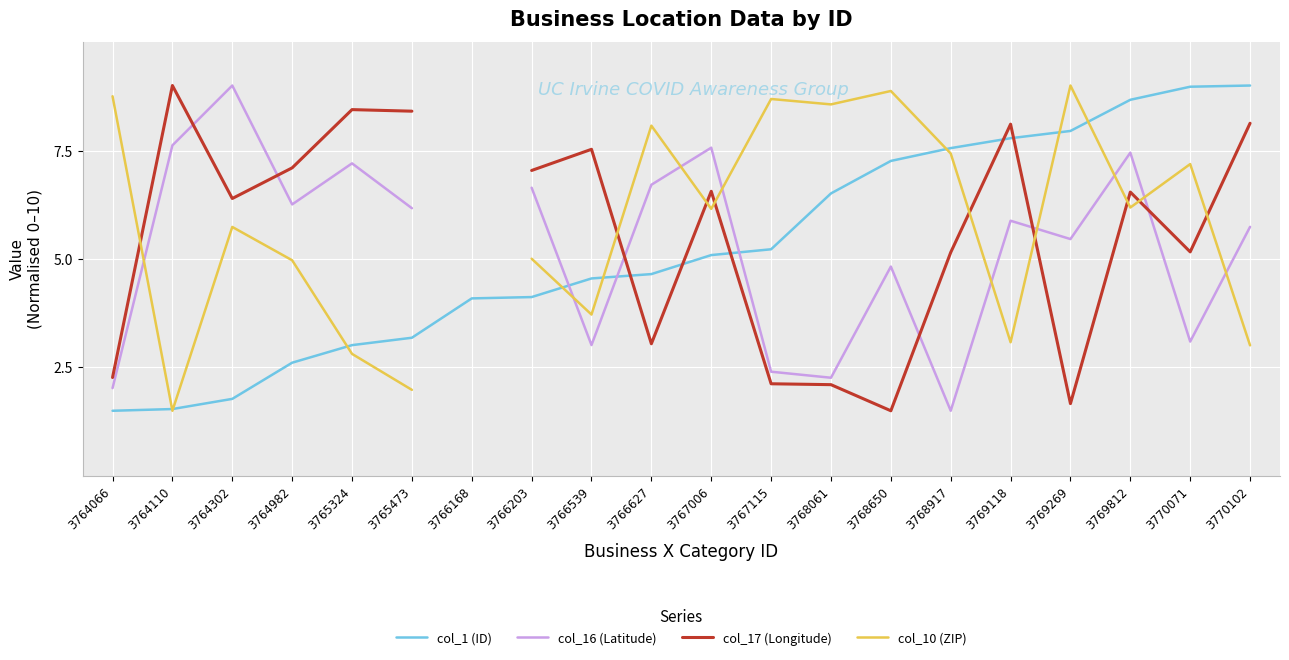

How many lines are shown in the chart?

4